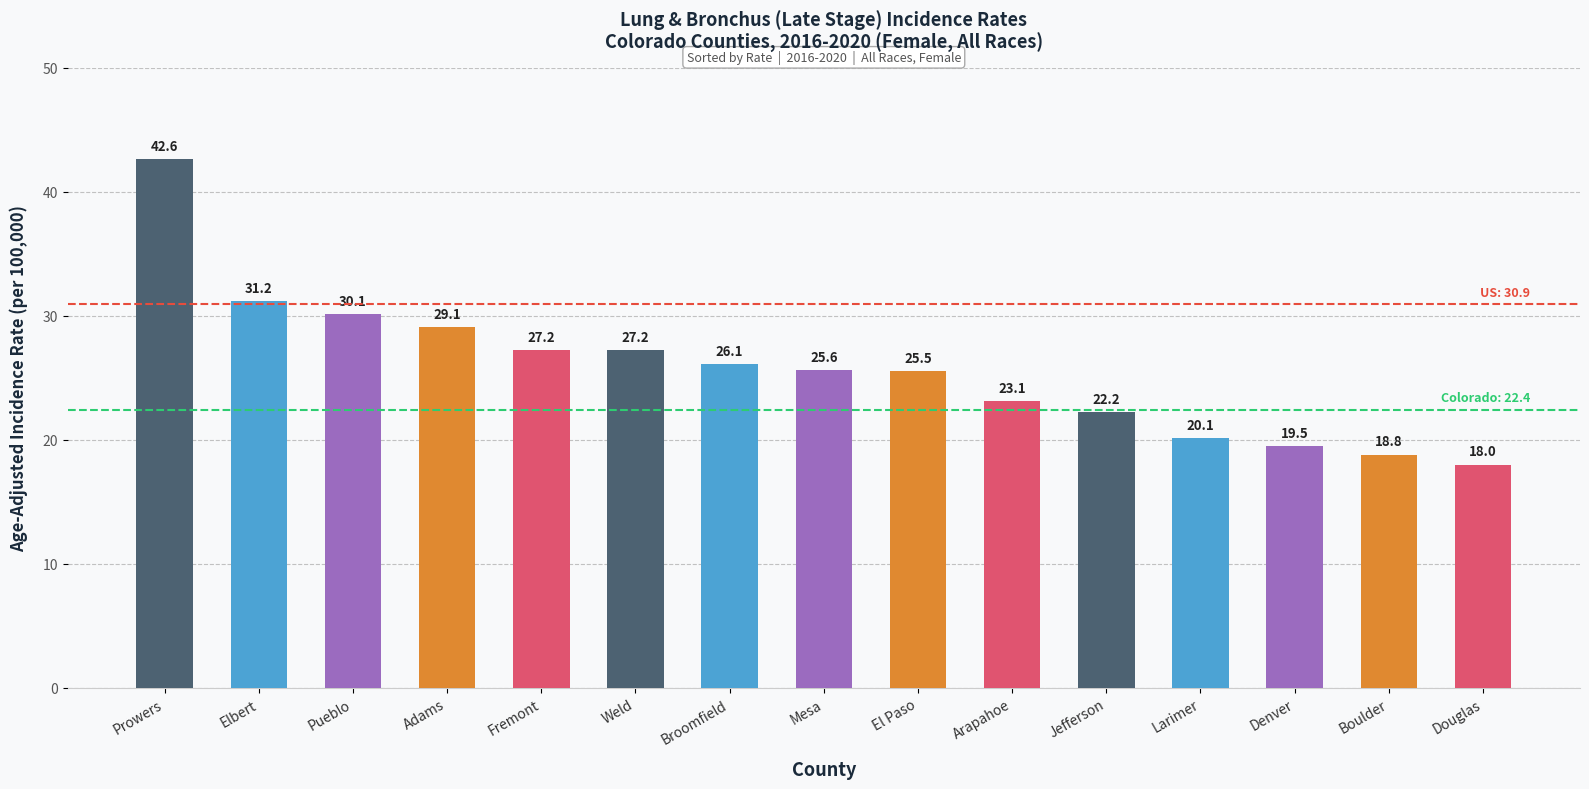

The chart shows a value of 18.8 at Boulder. True or false?

True